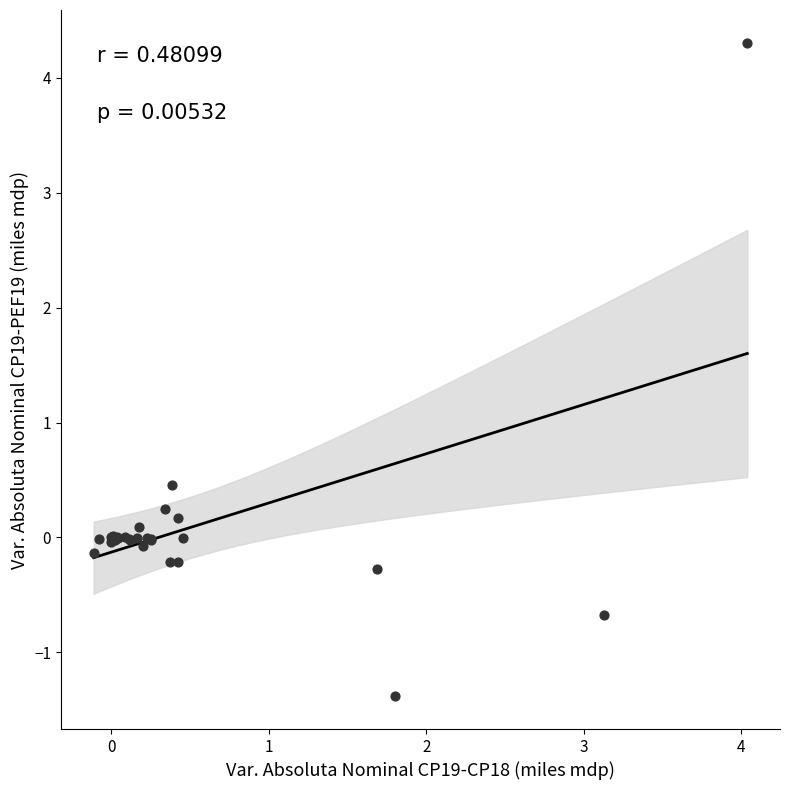

What Y value in the scatter plot is closest to 1?

0.5